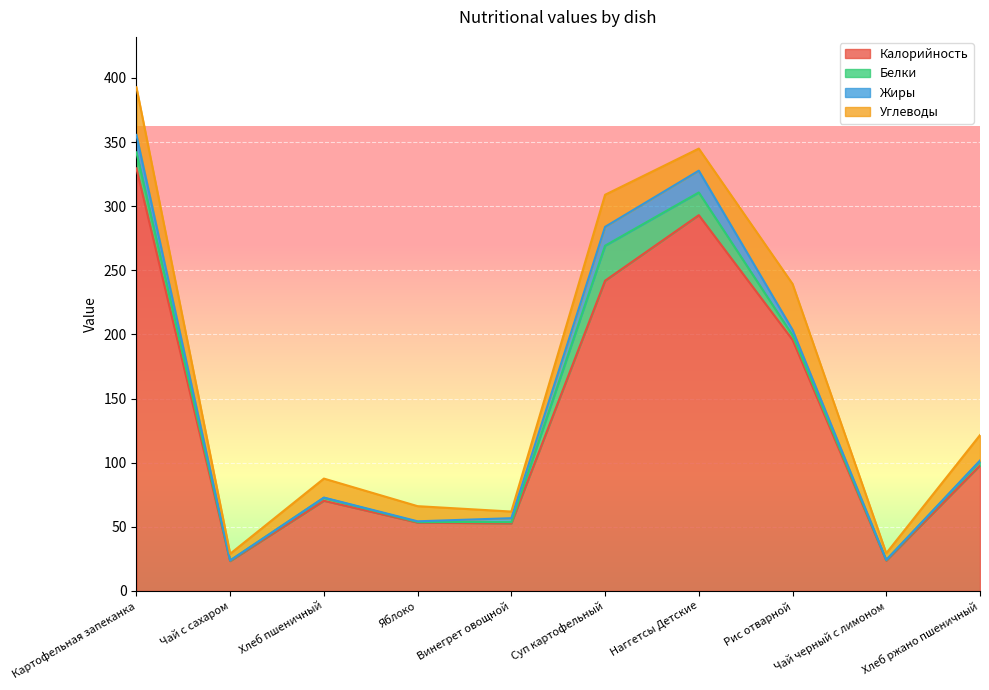

Where is the first local minimum for Белки?

Чай с сахаром